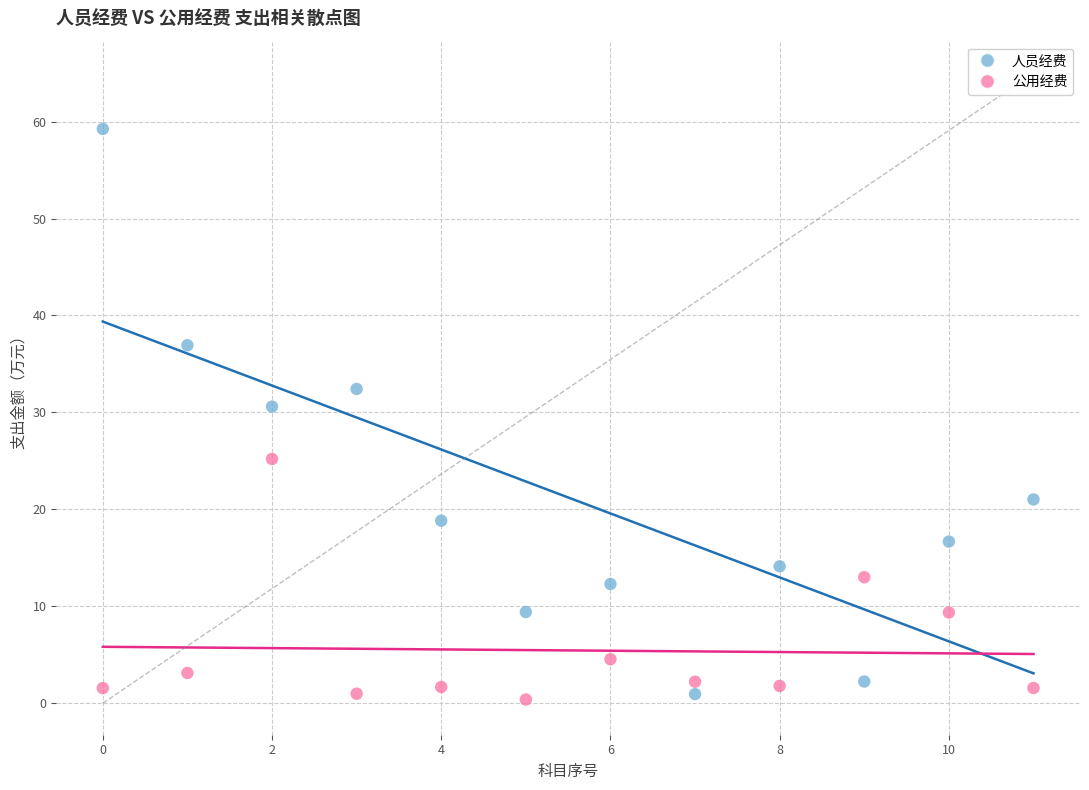

Across all data points, what is the range of Y values (max minus min)?

58.9